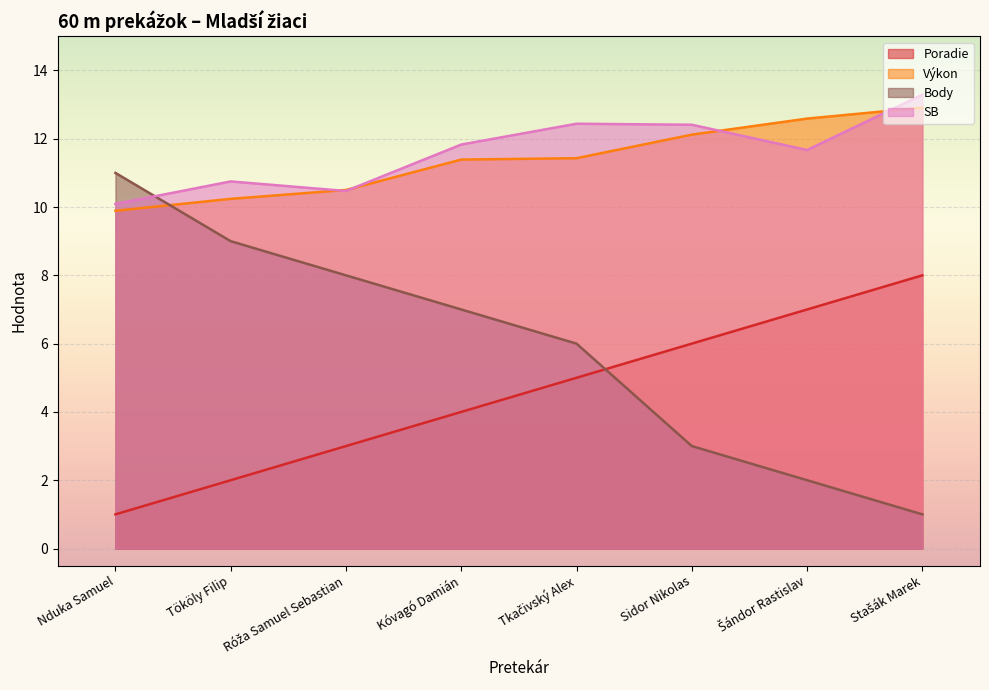

True or false: Body has a value of 11.0 at Nduka Samuel.

True